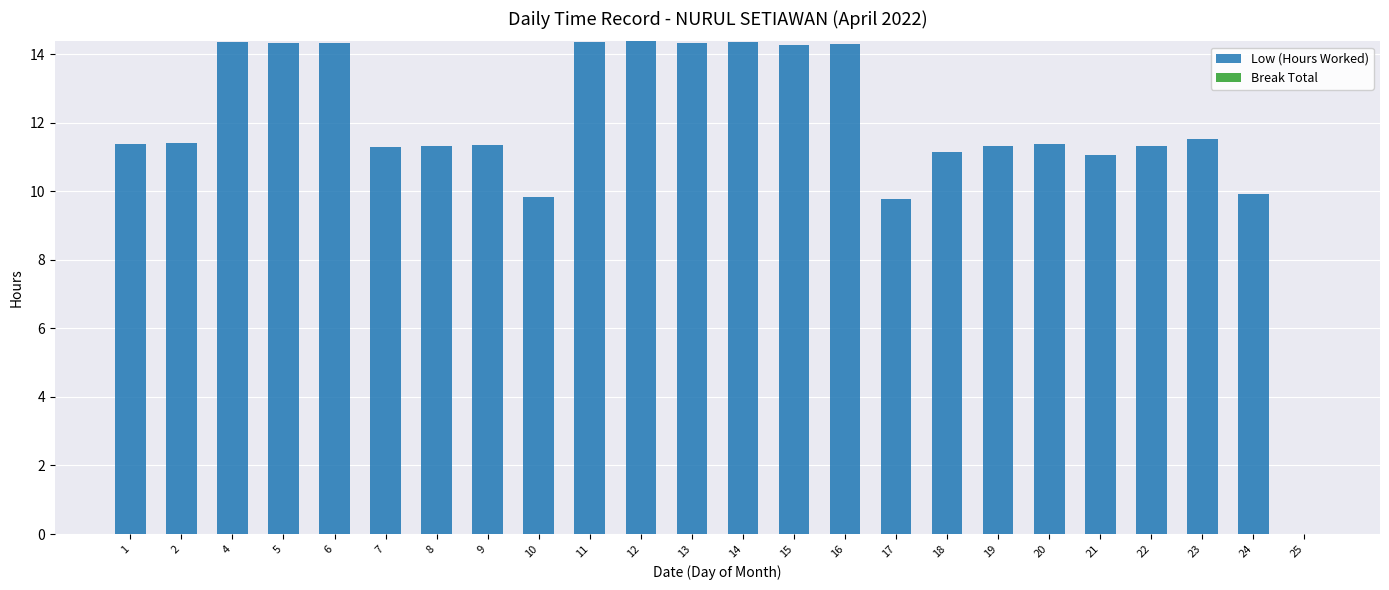

What is the sum of the values at 15 and 13?

28.6